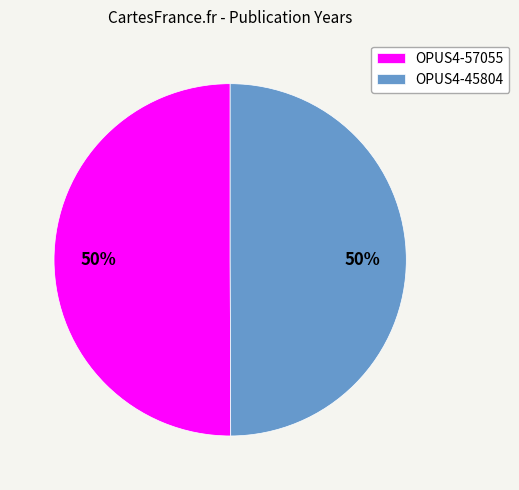

Combined, do OPUS4-57055 and OPUS4-45804 account for over 50%?

Yes